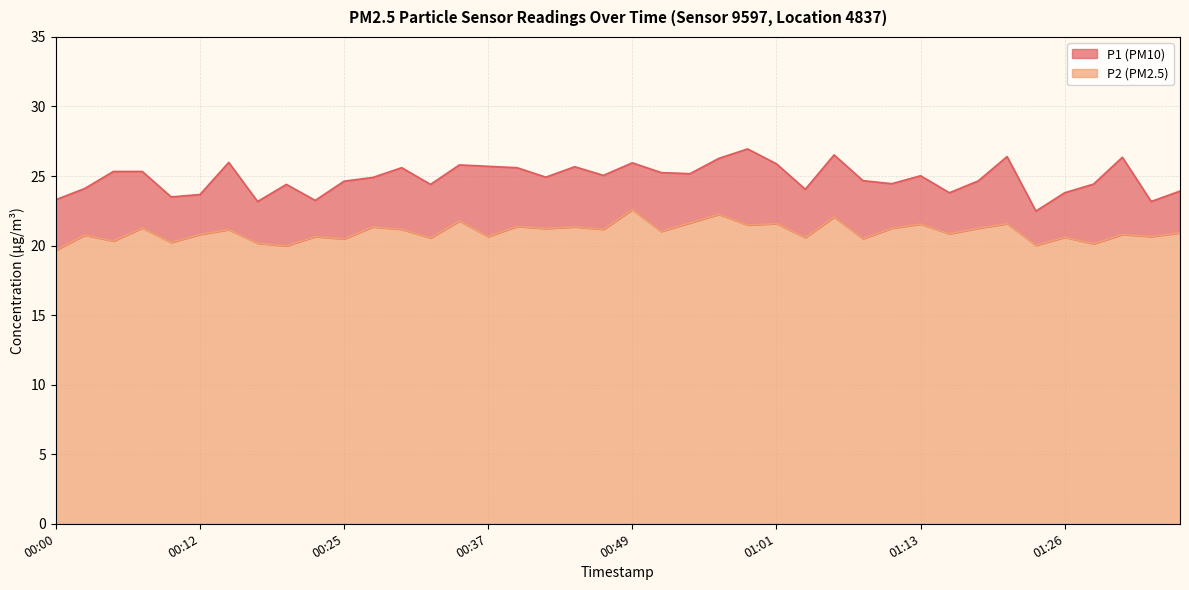

Reading left to right, list all the values displayed in this chart.

P1: 23.3	24.1	25.3	25.3	23.5	23.7	26.0	23.2	24.4	23.2	24.6	24.9	25.6	24.4	25.8	25.7	25.6	24.9	25.7	25.1	25.9	25.2	25.2	26.3	26.9	25.9	24.1	26.5	24.7	24.4	25.0	23.8	24.6	26.4	22.5	23.8	24.4	26.4	23.2	23.9
P2: 19.7	20.8	20.3	21.3	20.2	20.8	21.1	20.2	20.0	20.6	20.5	21.4	21.2	20.6	21.8	20.6	21.4	21.2	21.4	21.2	22.6	21.0	21.6	22.2	21.5	21.6	20.6	22.1	20.5	21.2	21.6	20.9	21.2	21.6	20.0	20.6	20.1	20.8	20.6	20.9